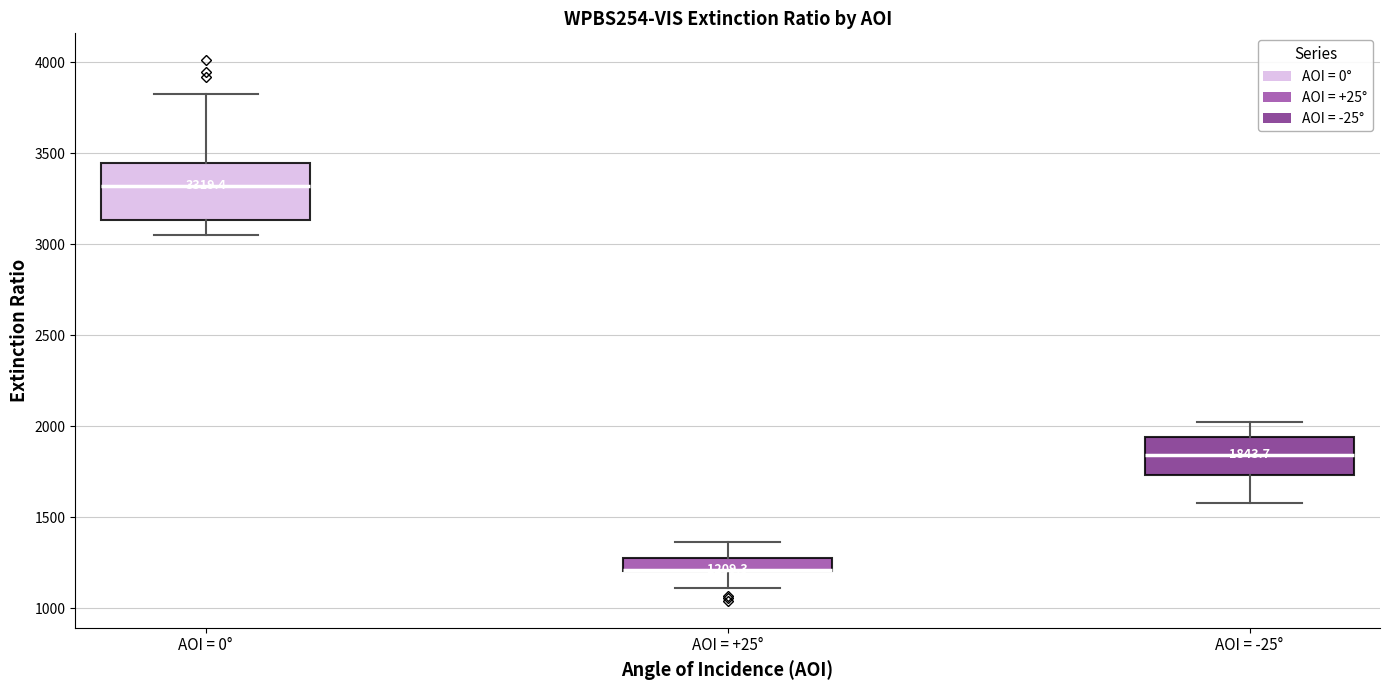

Which box is the tallest, from its lower edge to its upper edge?

AOI = 0°